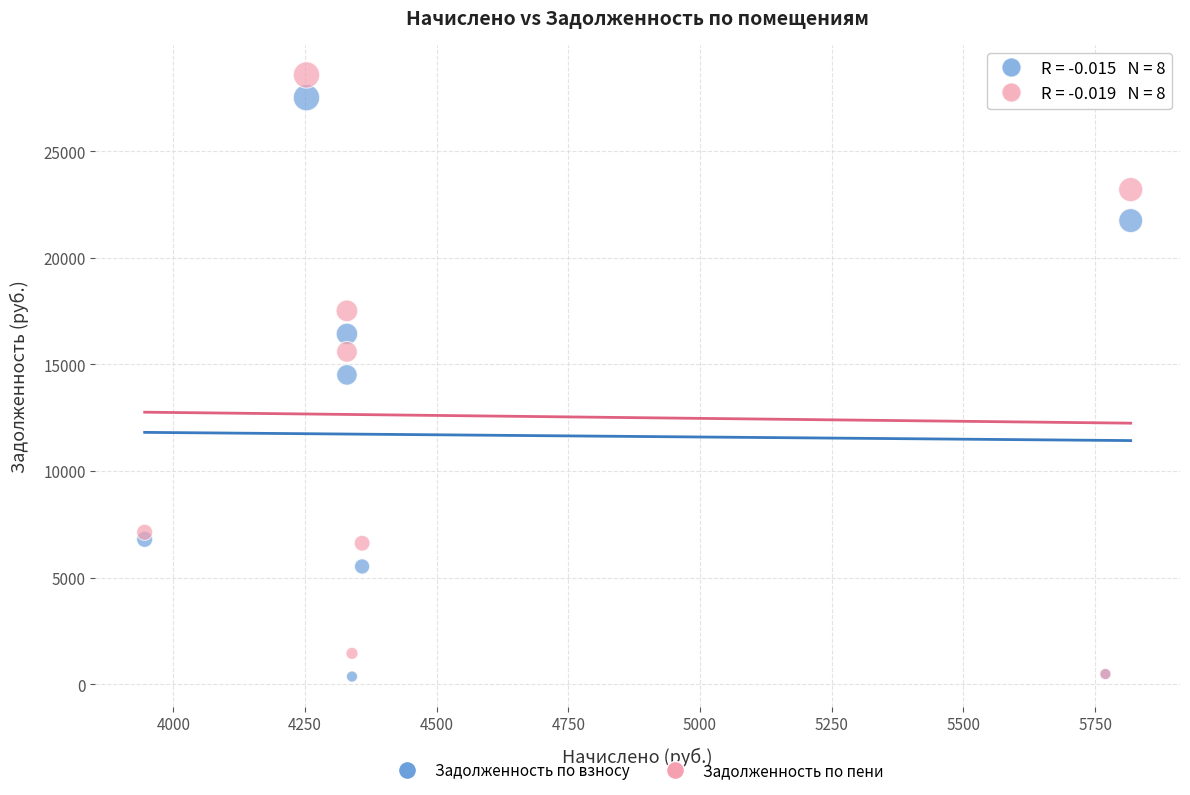

In the Задолженность по взносу series, what Y value is closest to 13933?

14504.6